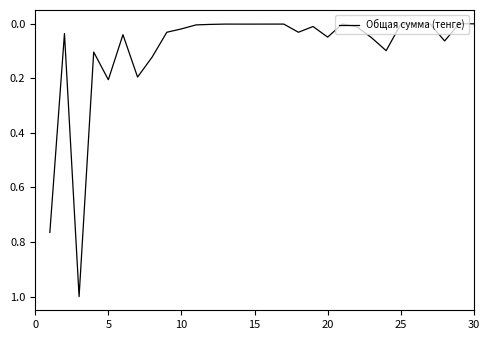

Is this an area chart (filled region under the line)?

No